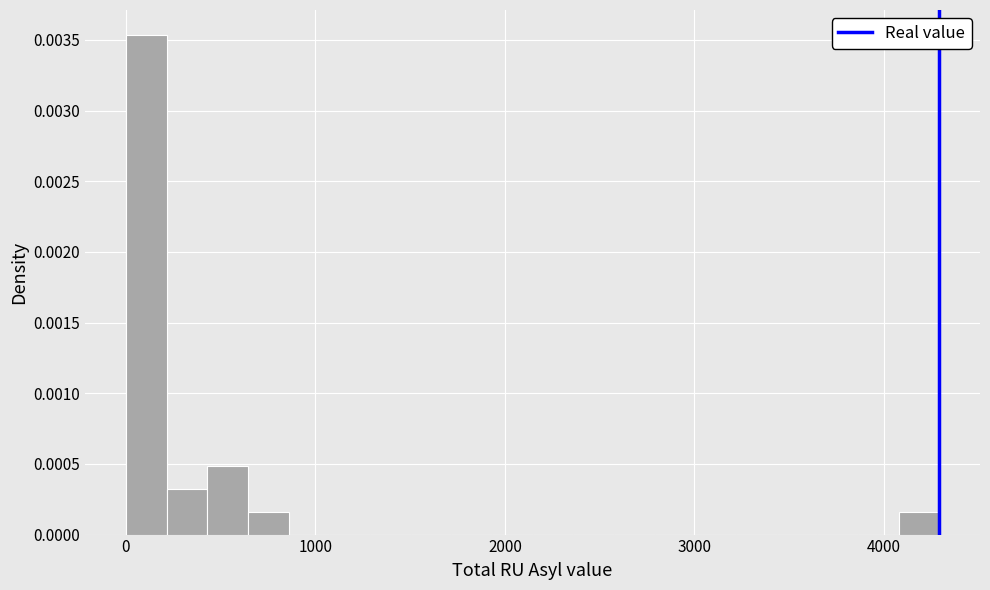

Read against the x-axis, roughly where is the centre of the tallest bar?

100